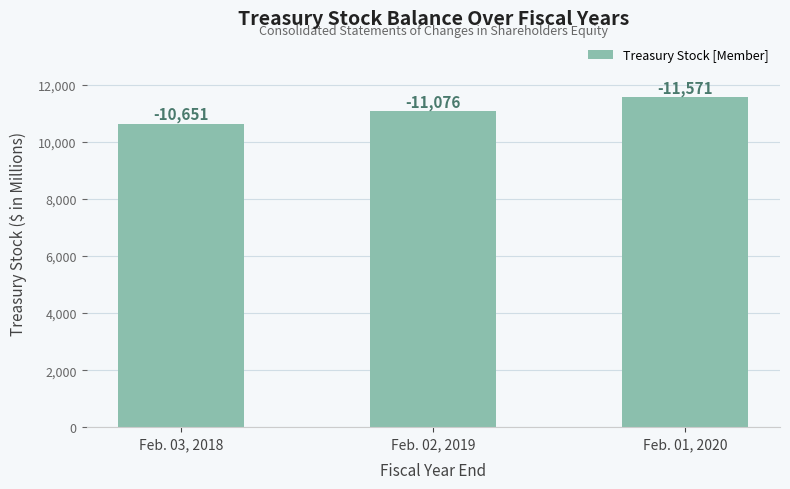

The chart shows a value of 10651 at Feb. 03, 2018. True or false?

True